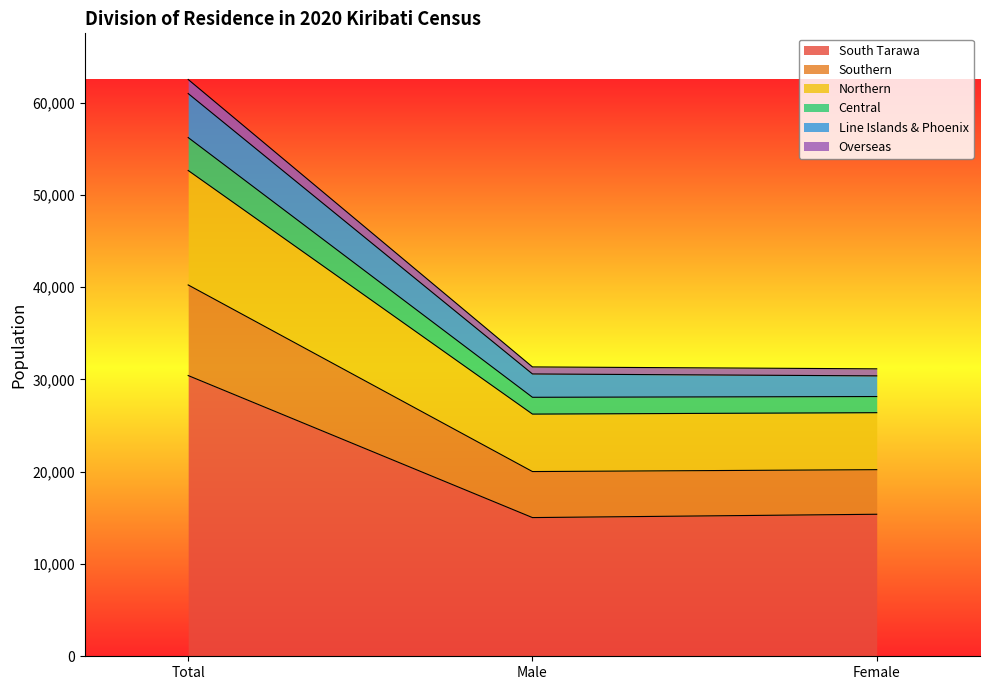

What is the highest value of the South Tarawa series?

30427